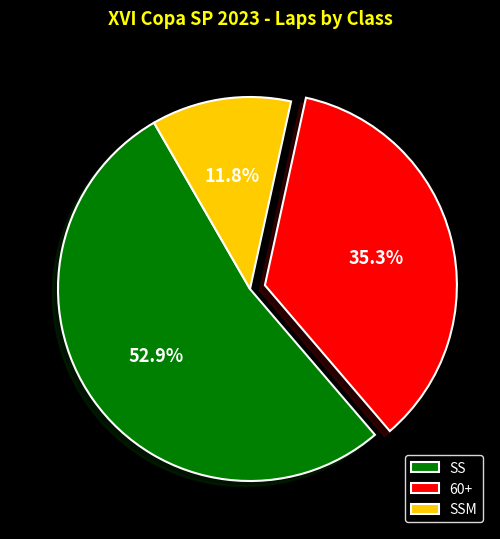

Combined, what portion of the pie is SS and SSM?

64.7%